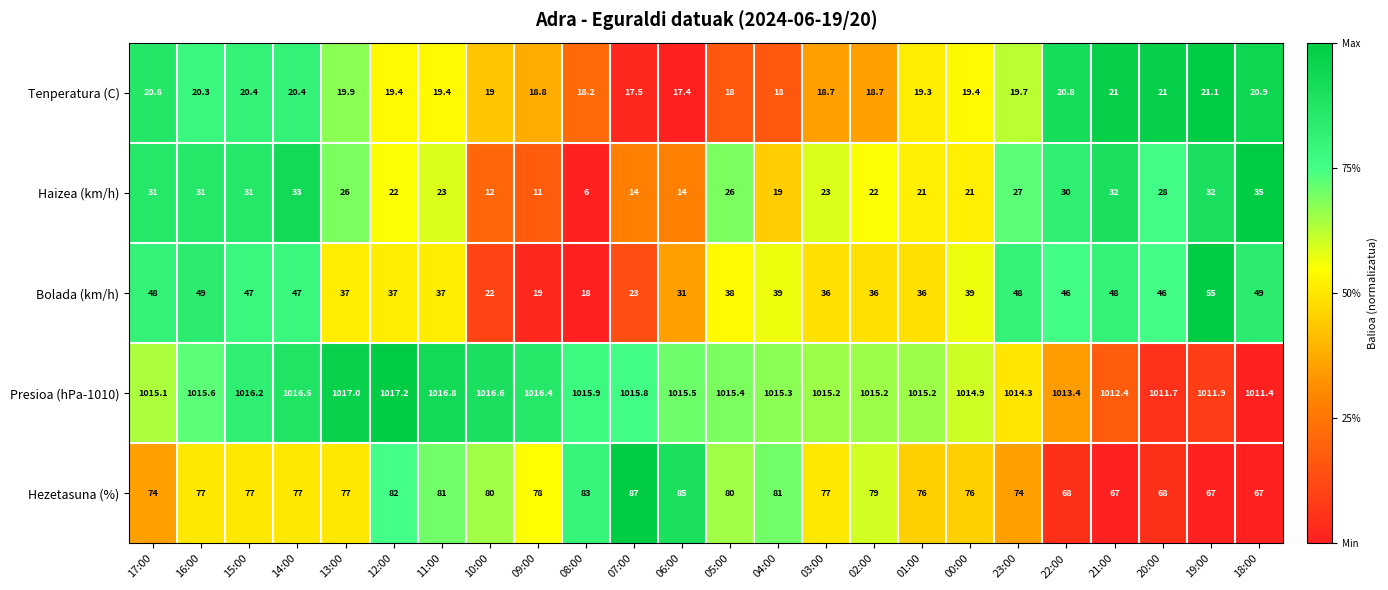

What is the total value across all series at 18:00?

1183.3